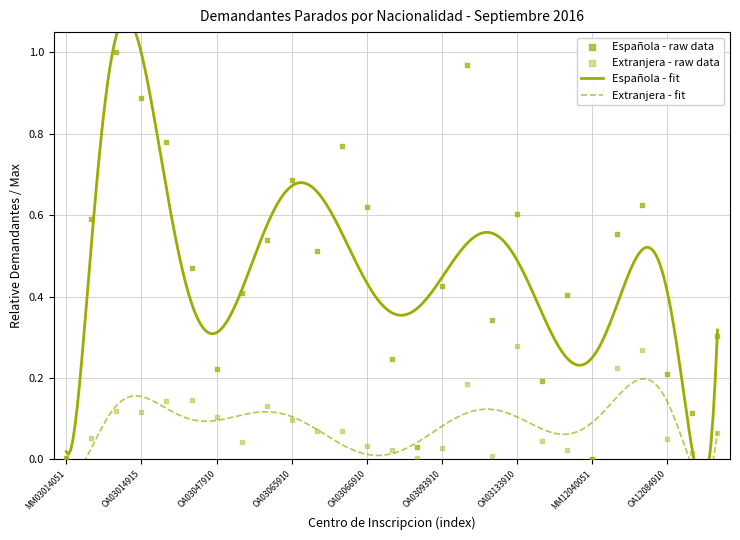

At how many categories does at least one series exceed 0?

27